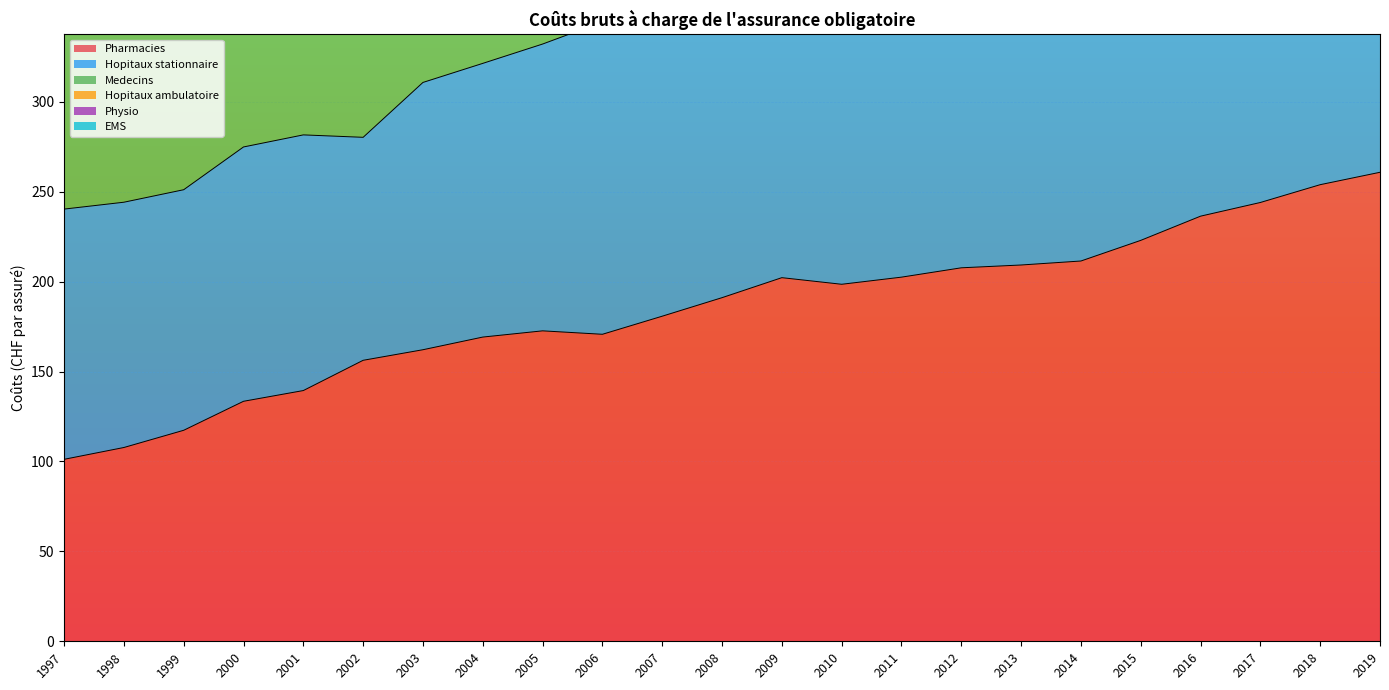

What is the value of the Pharmacies point at the 23rd from the left?

260.9